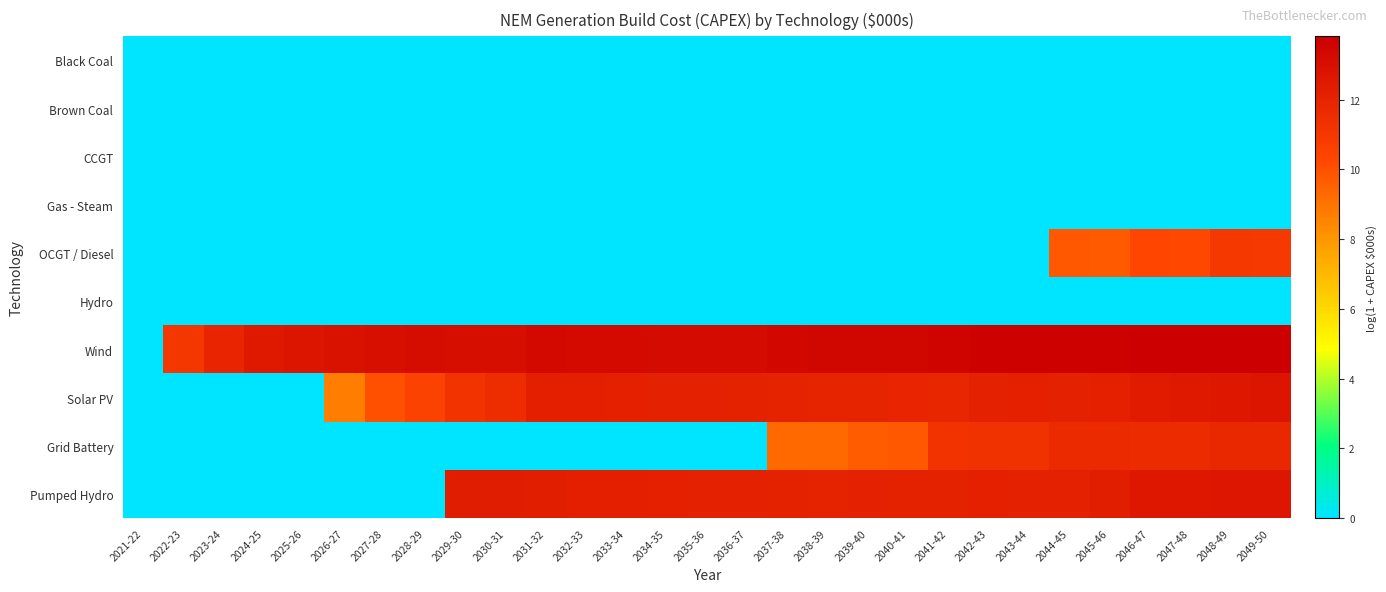

Which series has the largest total across all categories?

Wind